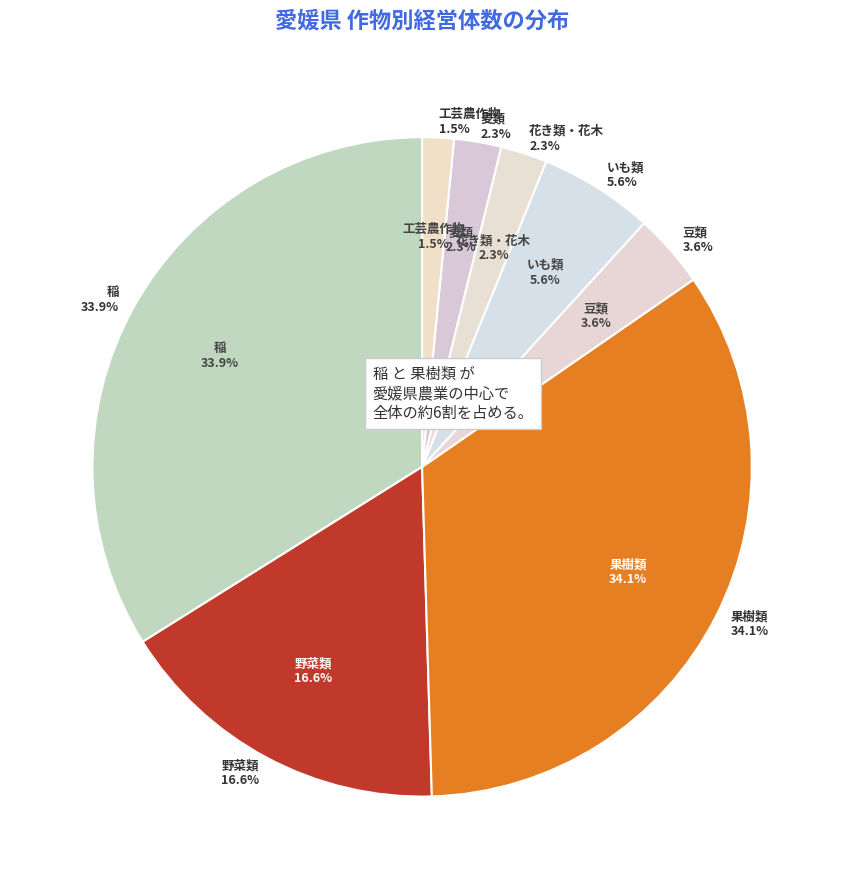

How many slices are in this pie chart?

8